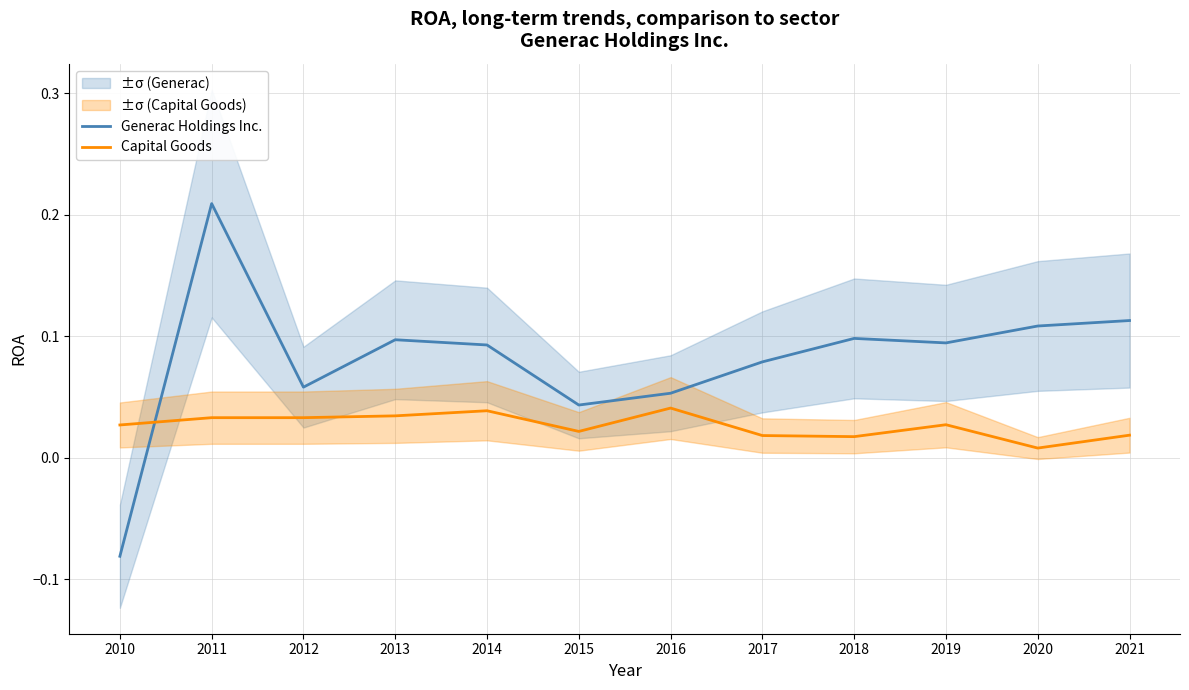

Rank the series by their average value, from lowest to highest.

Capital Goods, Generac Holdings Inc.